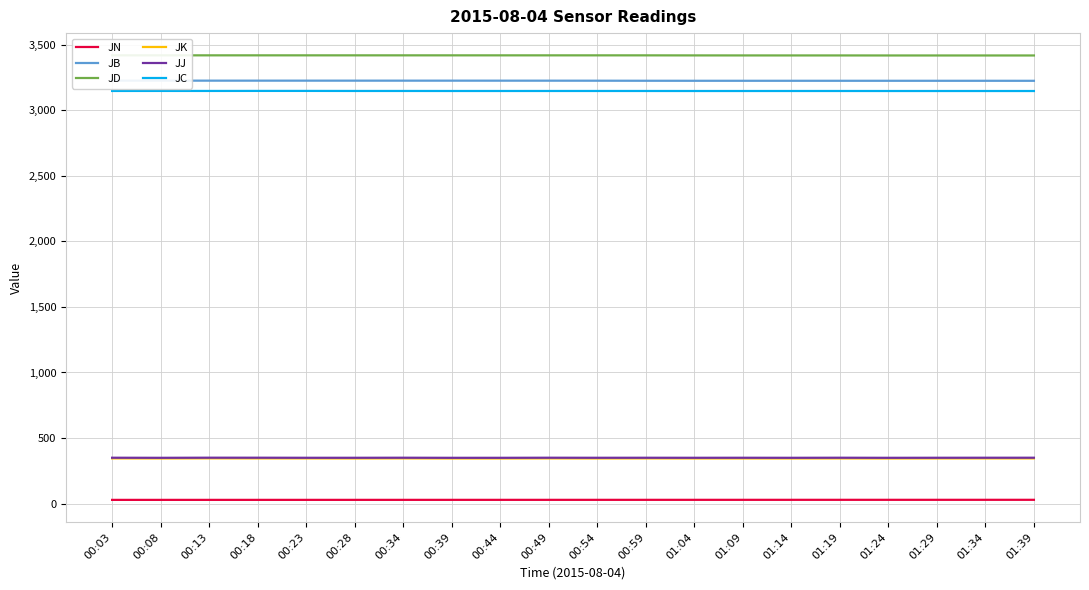

List the labels in order of JC value, largest first.

00:18, 00:23, 00:08, 00:13, 00:03, 00:28, 00:34, 00:54, 00:49, 00:59, 00:44, 01:19, 00:39, 01:14, 01:04, 01:09, 01:24, 01:29, 01:34, 01:39